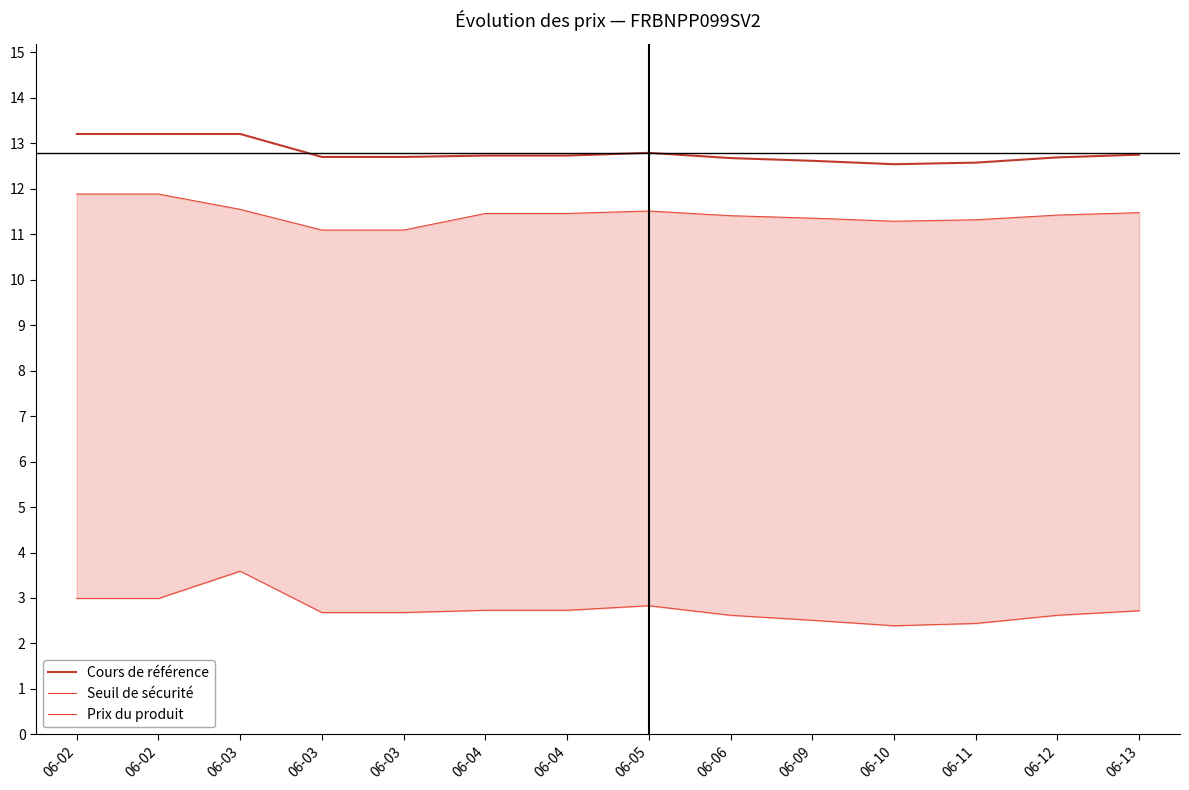

What is the value of the Seuil de sécurité point at the 8th from the left?

11.5